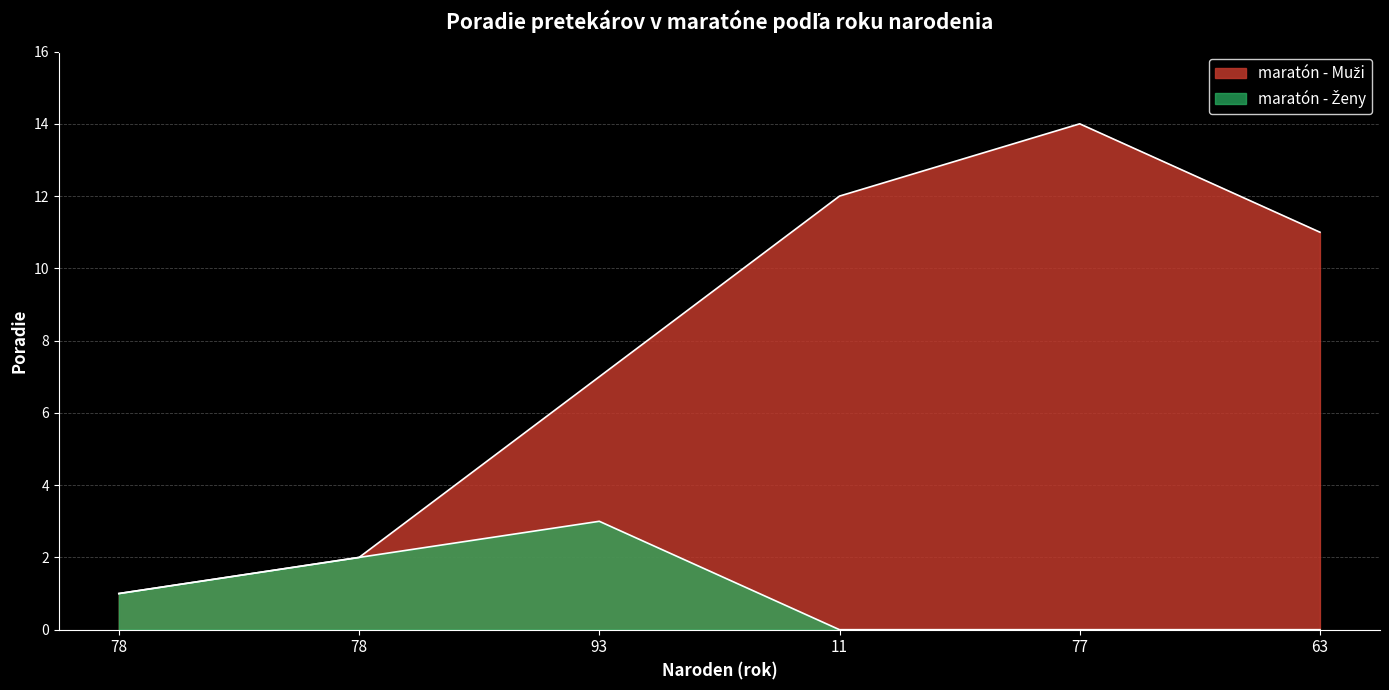

What is the sum of all maratón - Muži values?

47